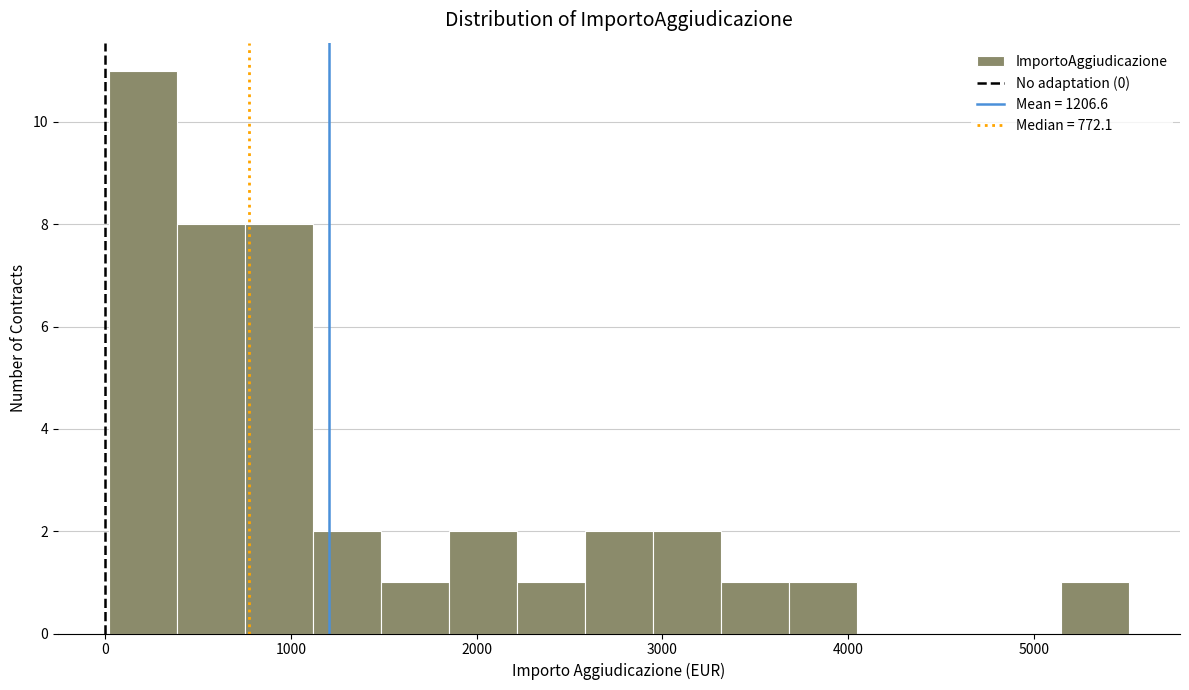

Around what value on the x-axis is the tallest bar? Give the approximate position of its centre, as read against the axis.

200